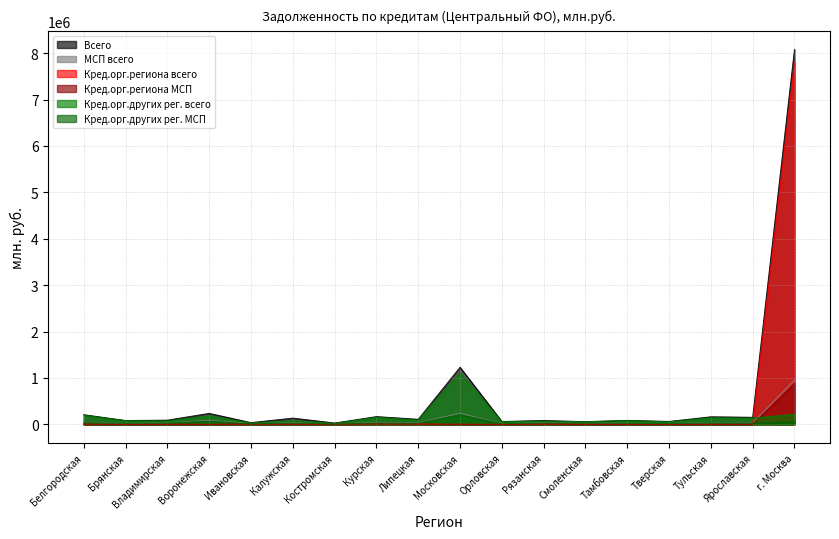

At which category is the sum across all series the highest?

г. Москва